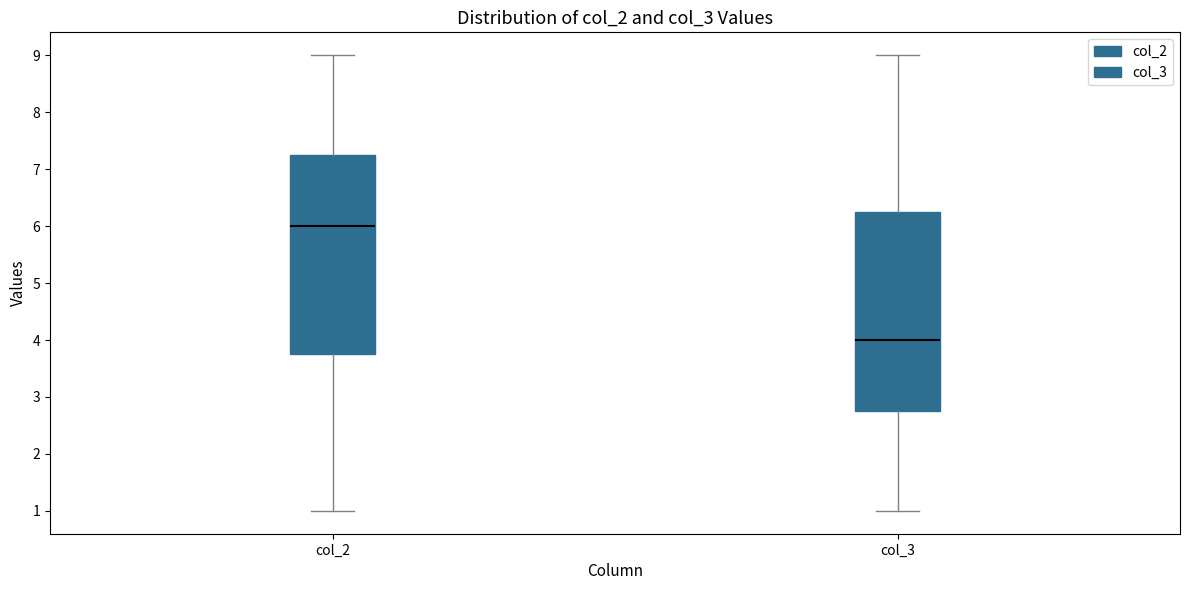

Where is the upper edge of the box for col_3 on the y-axis? The values are not printed on the chart, so give them approximately, as read against the axis.

6.3